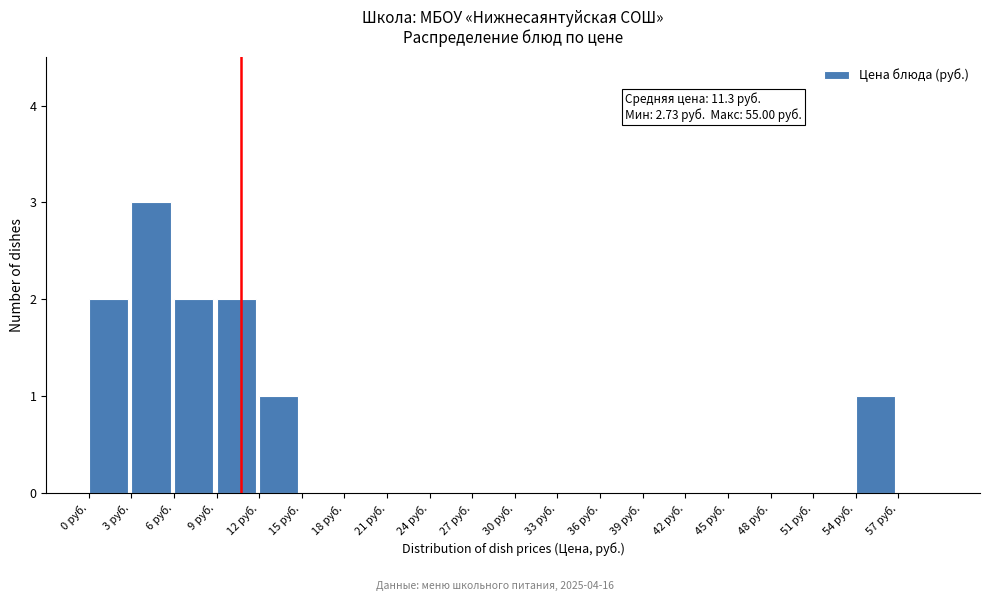

Which range on the x-axis has the tallest bar?

3 to 6